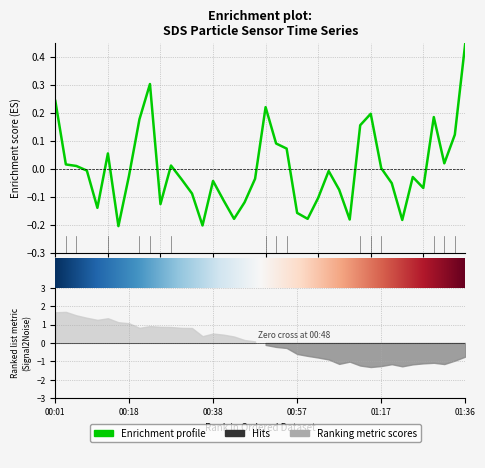

At which category does the data reach its first local valley?

00:11